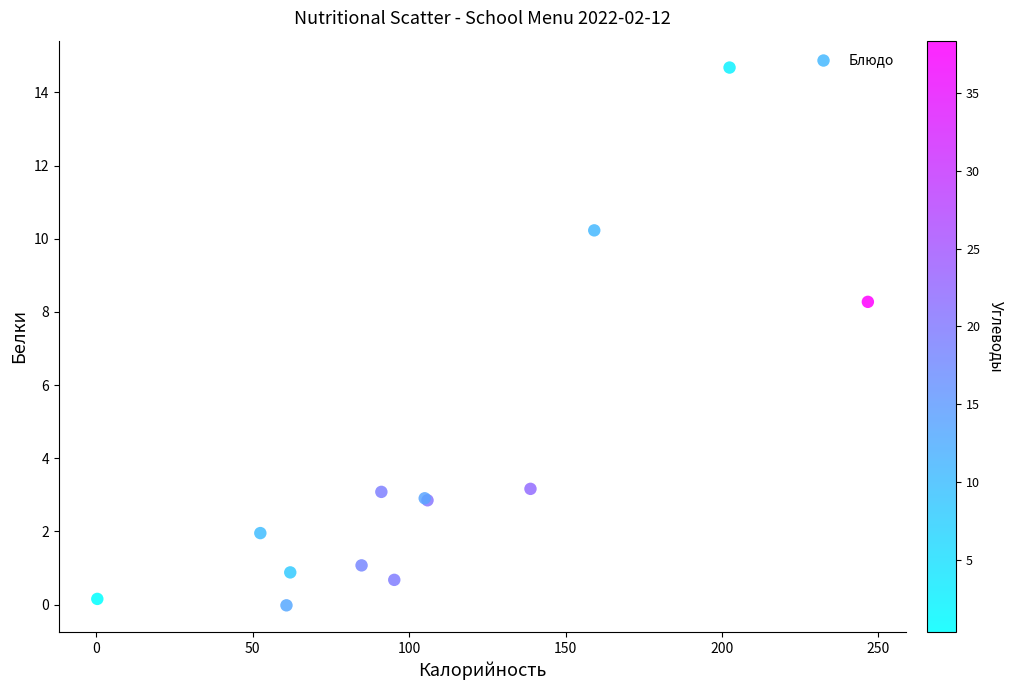

What Y value in the scatter plot is closest to 7?

8.3